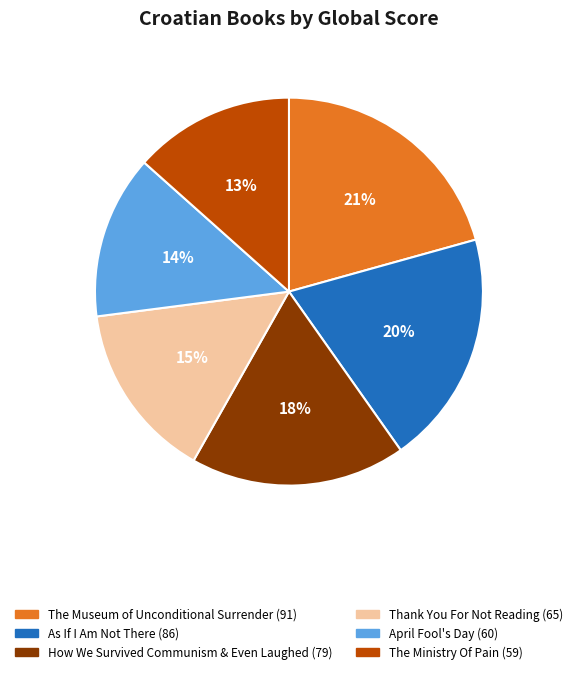

Is it true that The Ministry Of Pain is 2% of the pie?

False